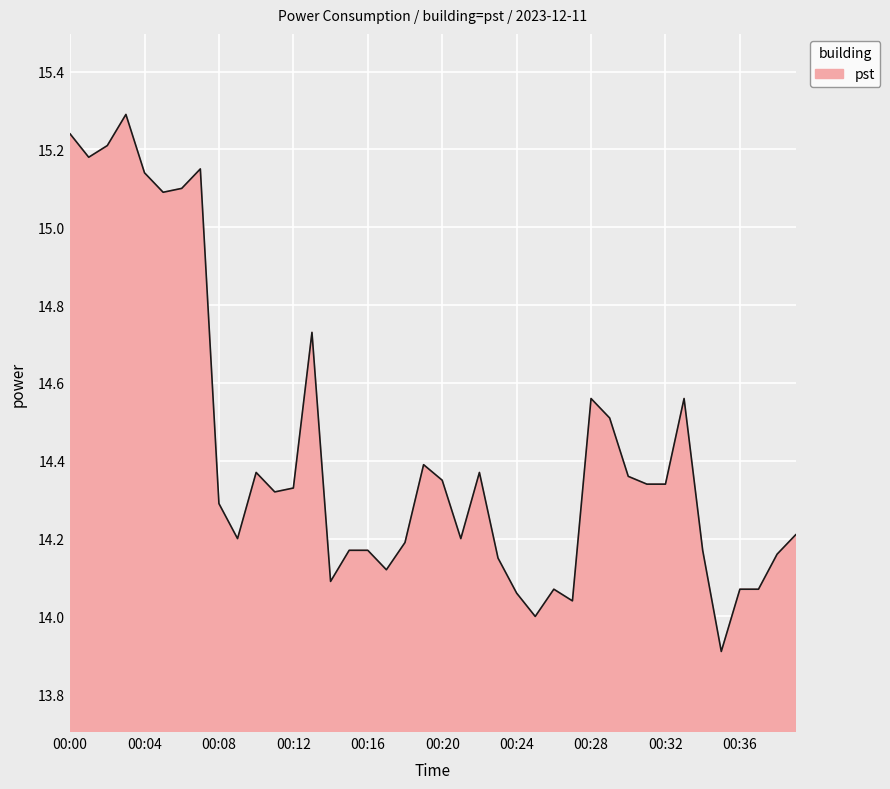

What is the difference between the maximum and minimum values?

1.4